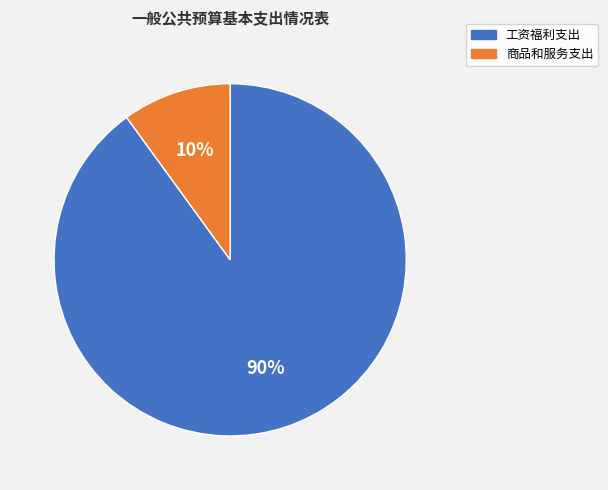

Is the sum of 商品和服务支出 and 工资福利支出 greater than half?

Yes